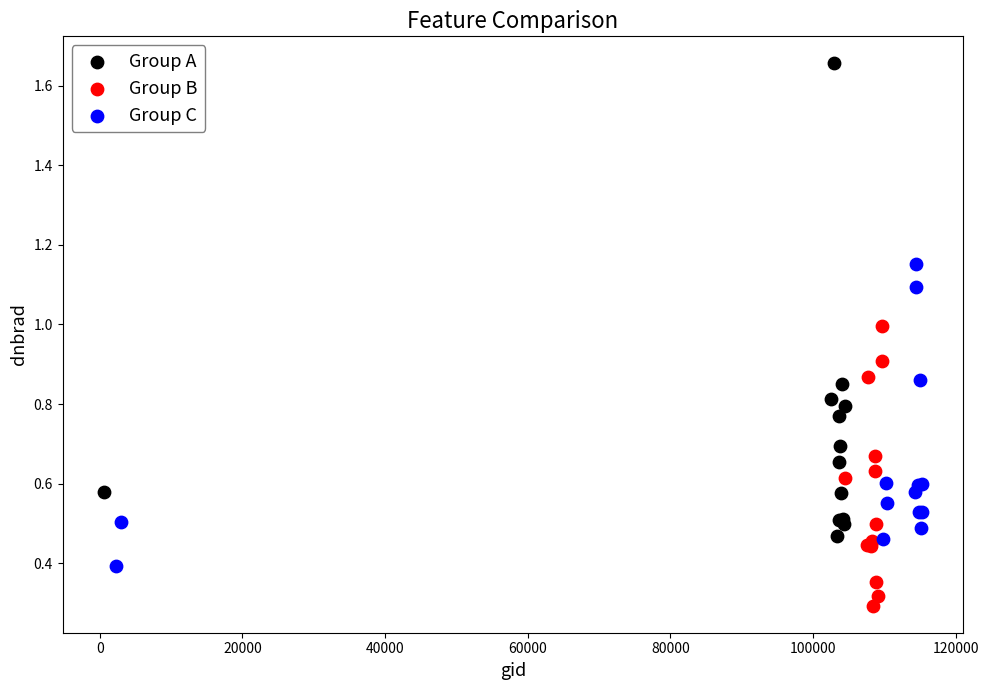

Which series has the widest spread of Y values?

Group A